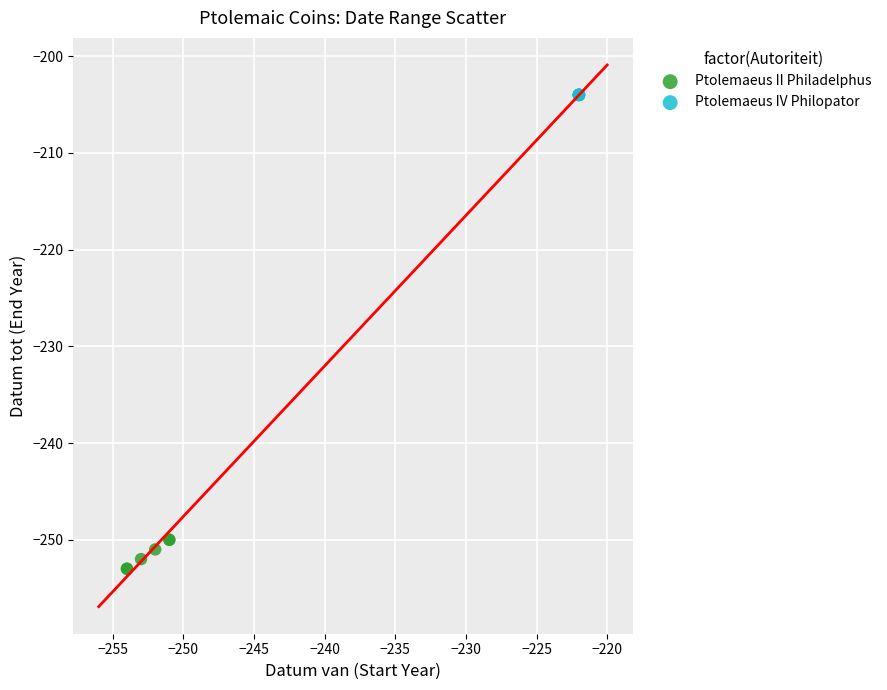

Which series reaches the maximum Y coordinate?

Ptolemaeus IV Philopator